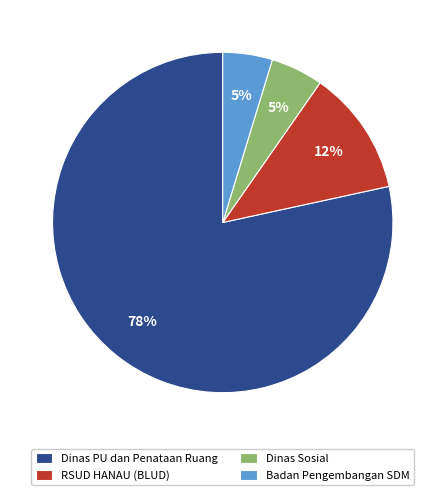

Is there a majority slice in this chart?

Yes